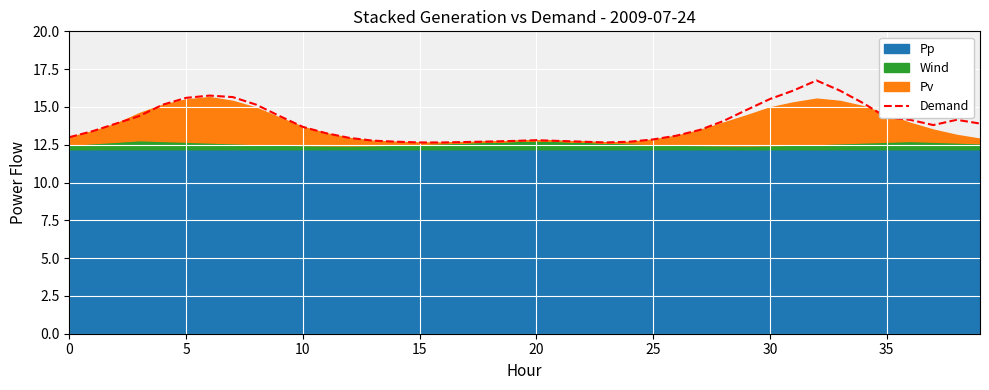

What is the maximum value for Demand?

16.8